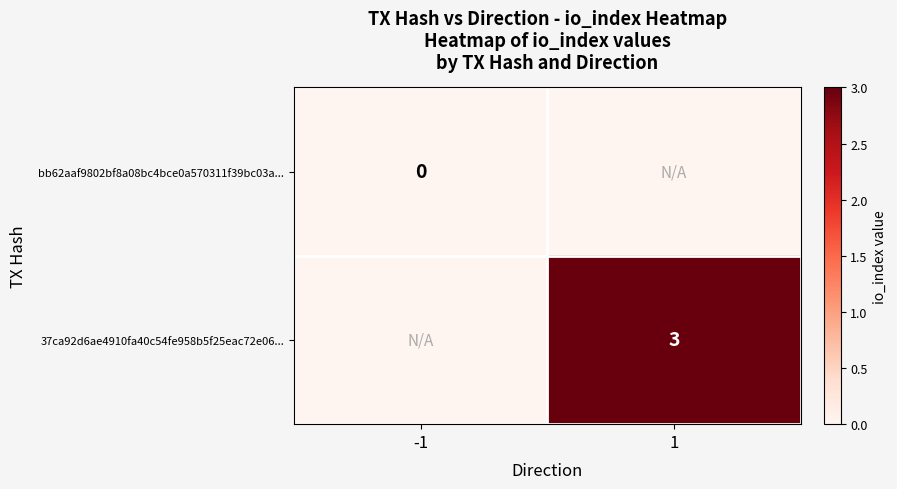

The value of 37ca92d6ae4910fa40c54fe958b5f25eac72e06... at 1 is 1. True or false?

False